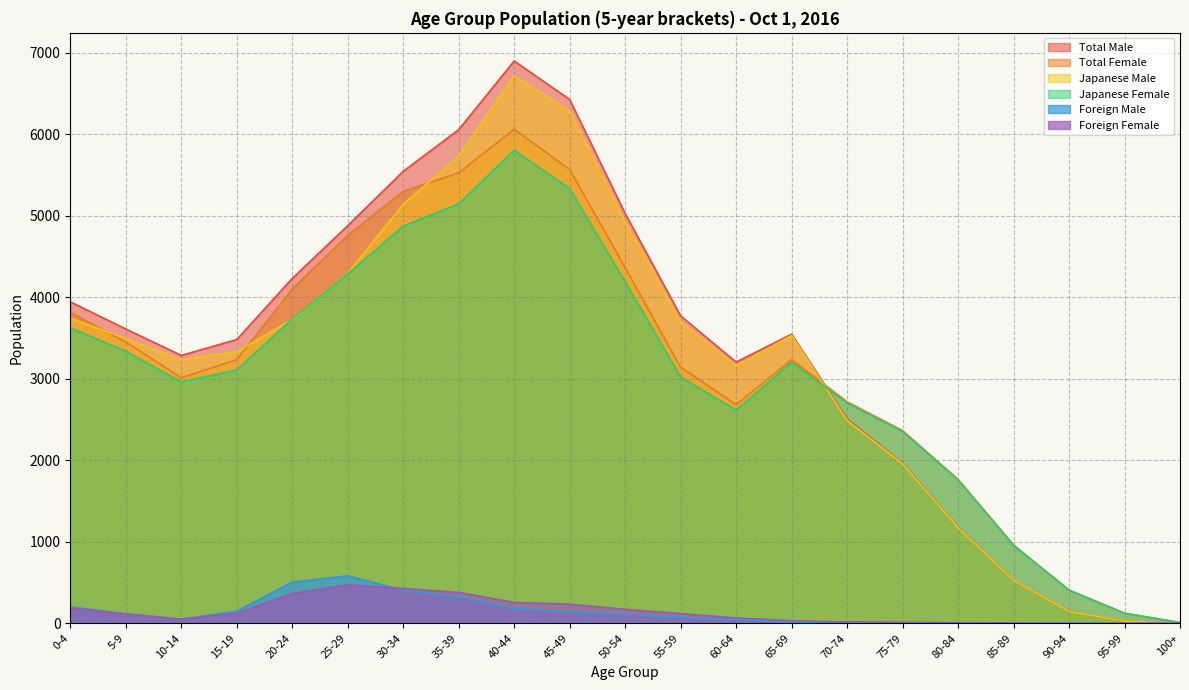

True or false: Foreign Male and Japanese Male intersect in this chart.

False